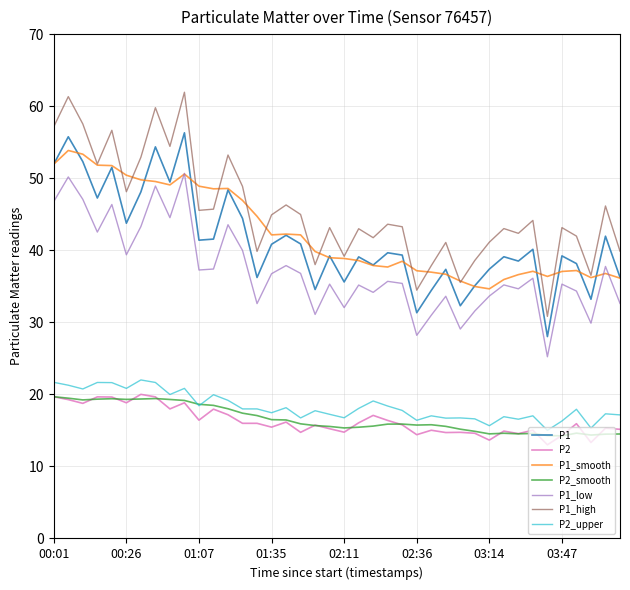

True or false: P1 and P2 intersect in this chart.

False